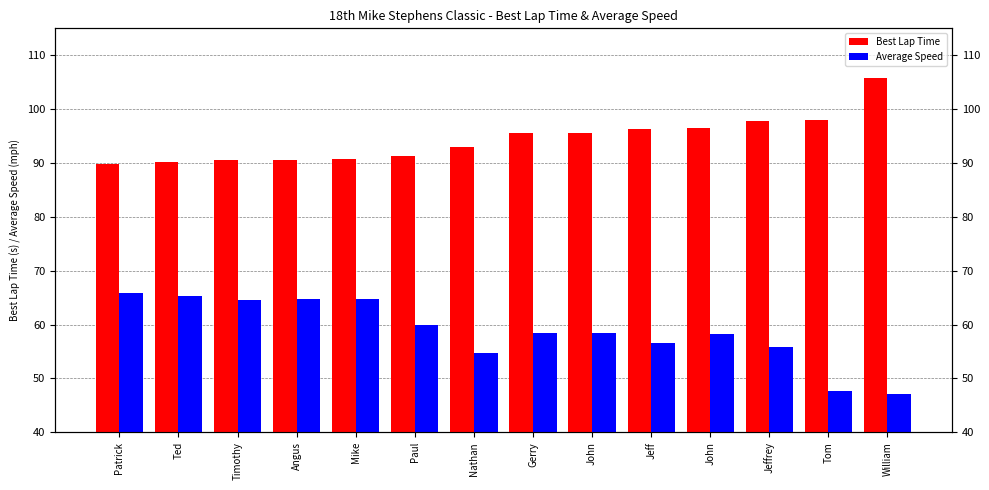

At which category is the sum across all series the highest?

Patrick